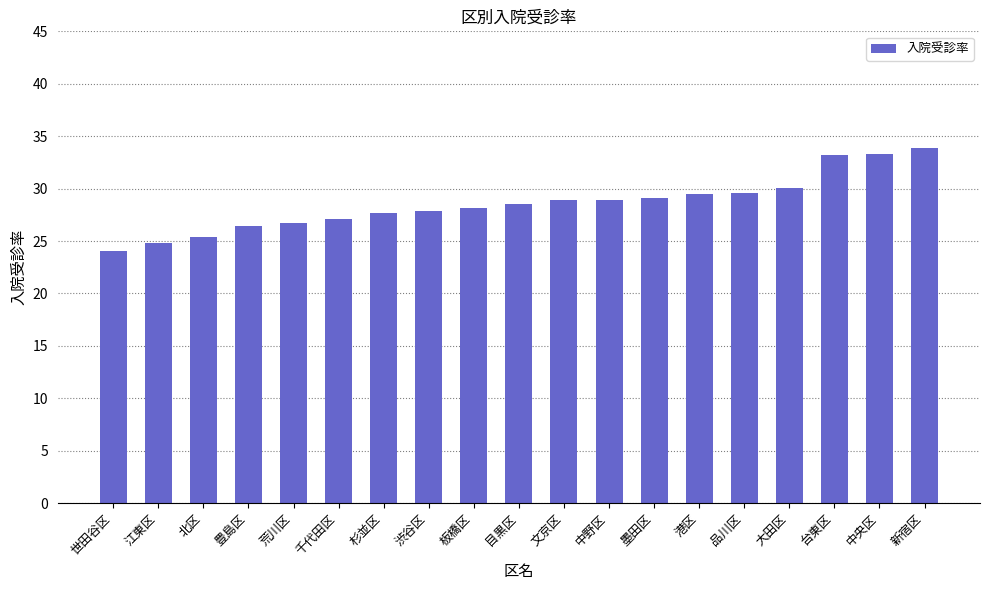

Between 荒川区 and 大田区, which is larger?

大田区